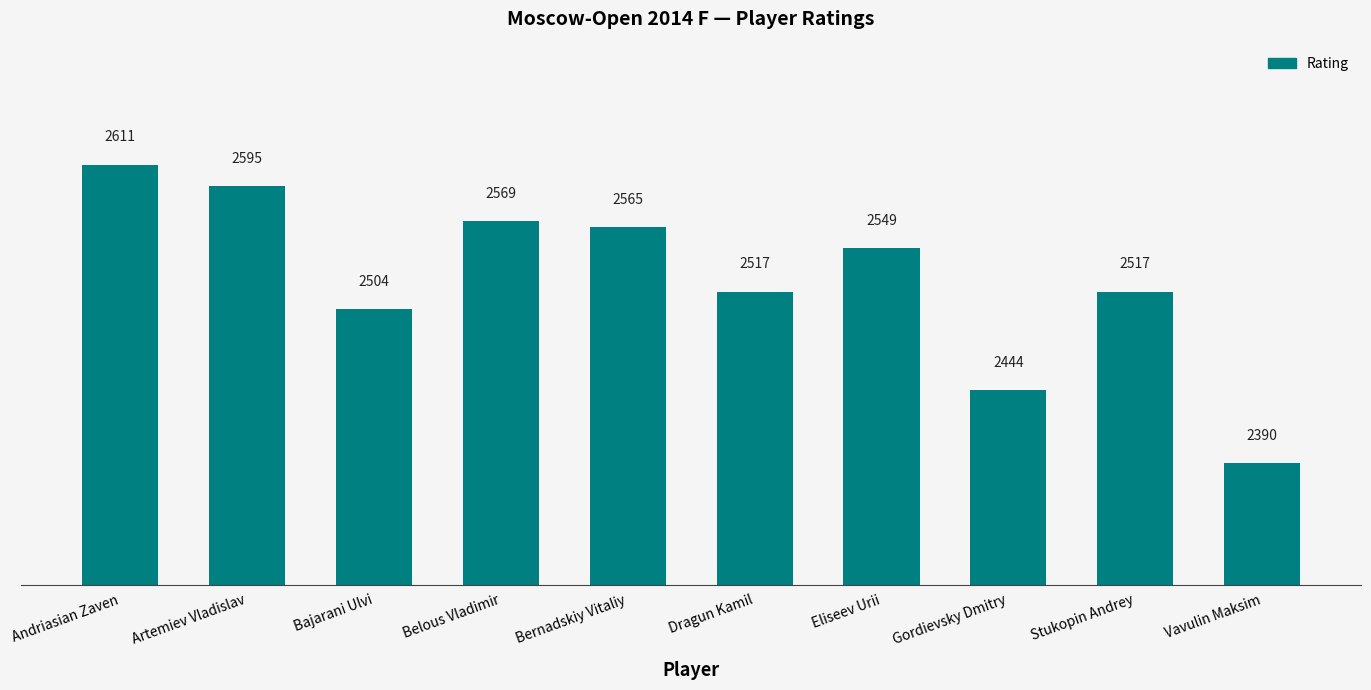

What is the ratio of the value at Gordievsky Dmitry to the value at Andriasian Zaven?

0.9